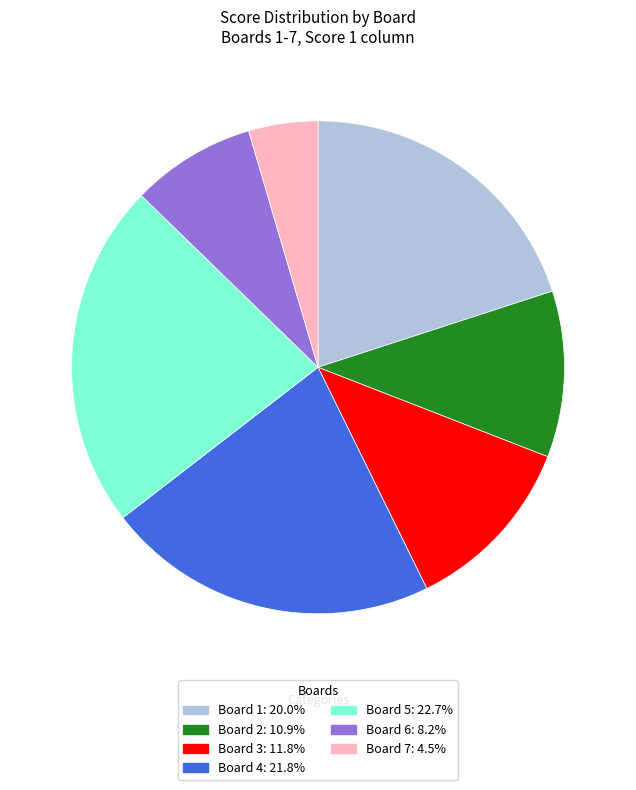

Does Board 3: 11.8% account for over 50% of the chart?

No